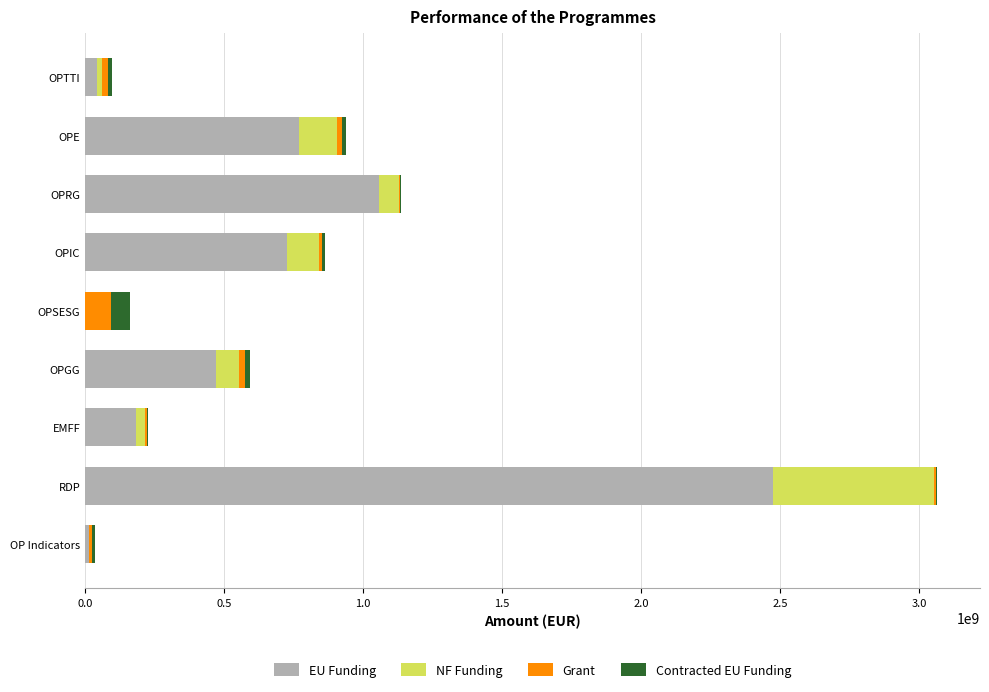

At which category is the sum across all series the highest?

RDP